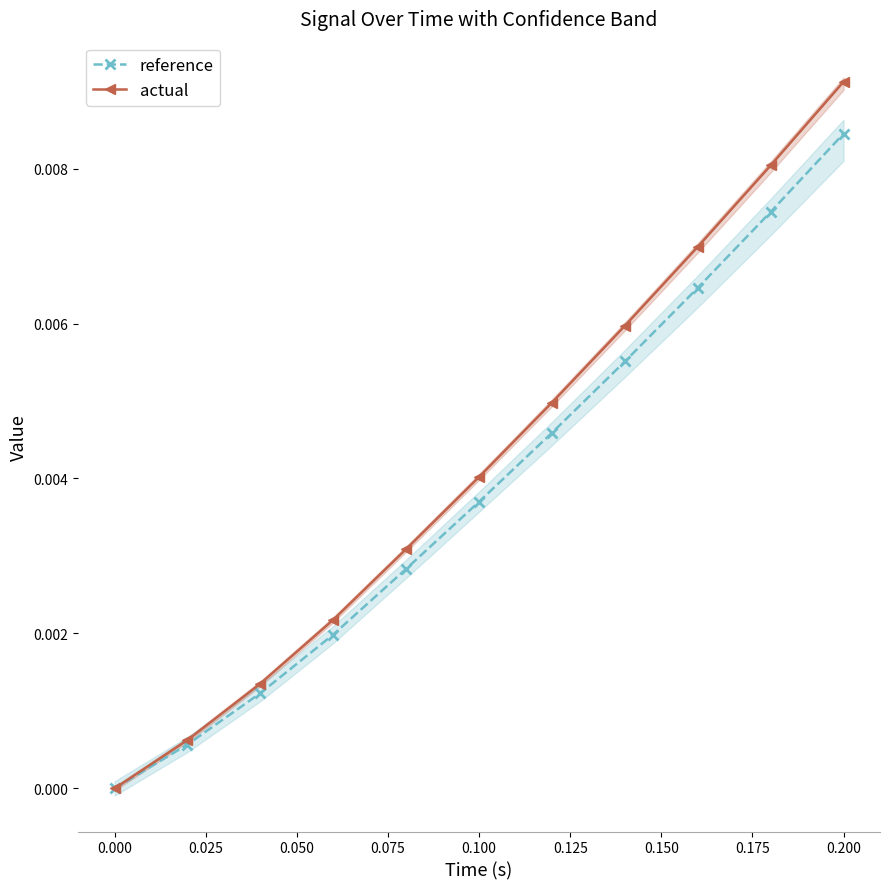

How many values in reference are above zero?

10